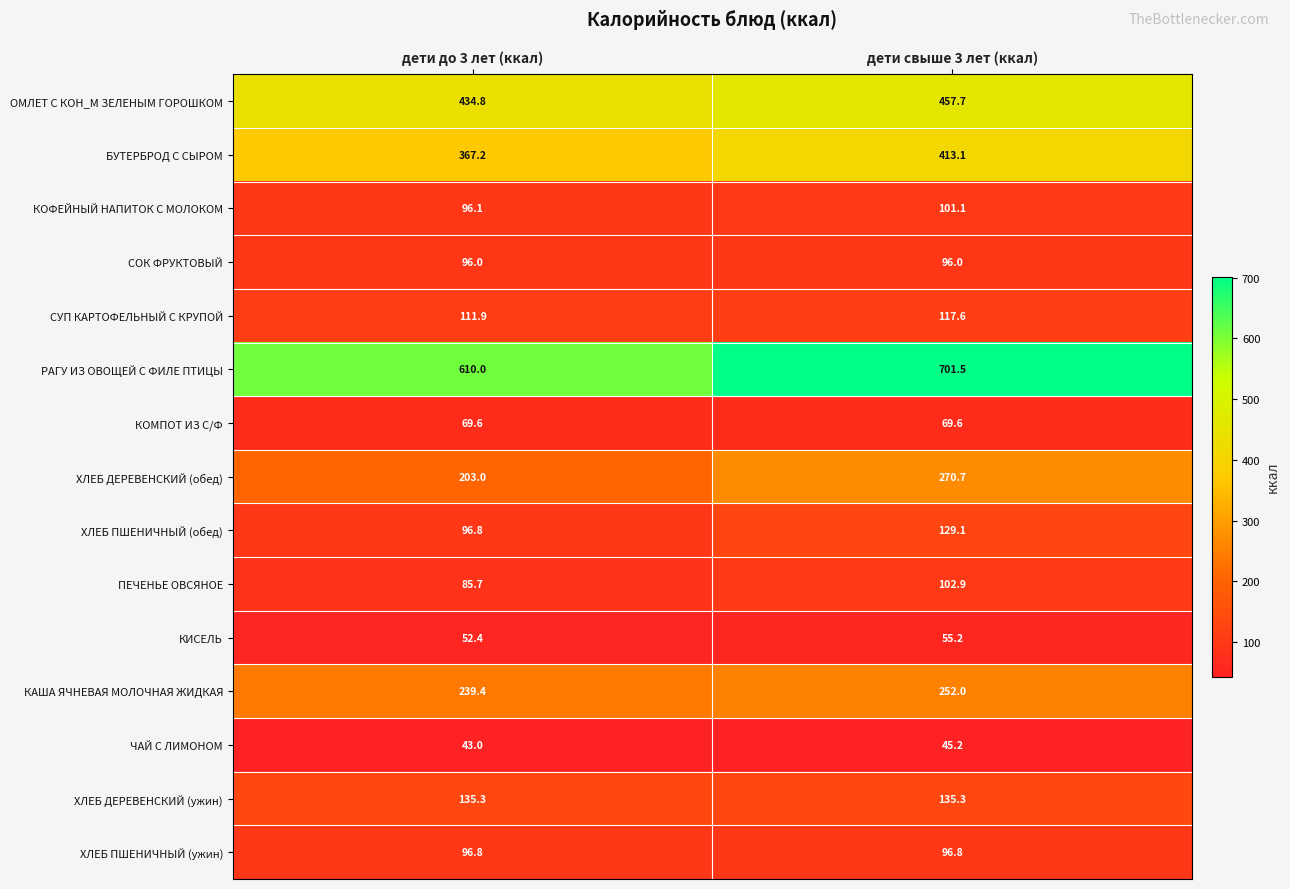

At which category is the sum across all series the highest?

дети свыше 3 лет (ккал)